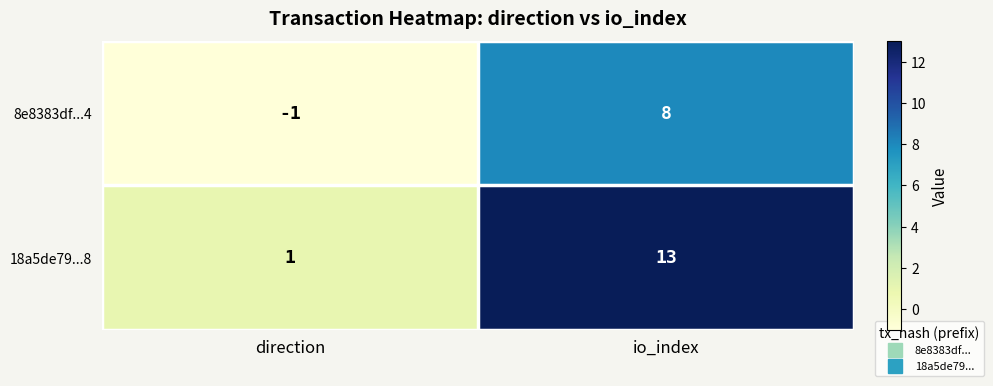

The 18a5de79...8 series shows 1 at direction. True or false?

True